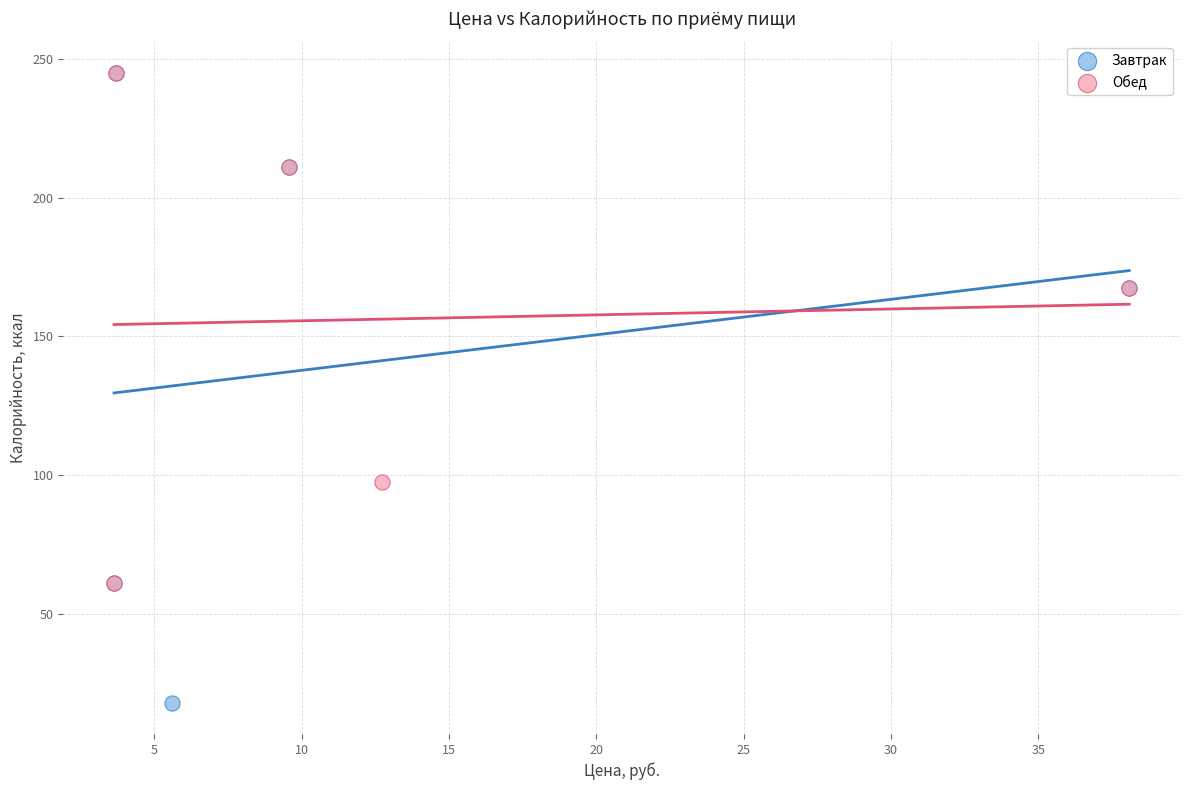

Which series reaches the minimum Y coordinate?

Завтрак